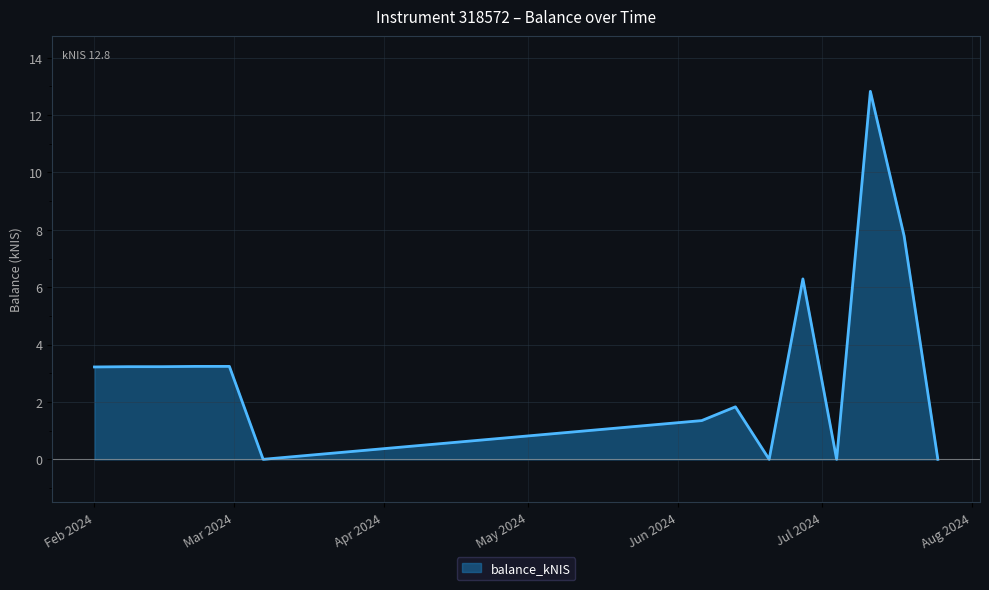

What is the greatest value displayed?

12.8